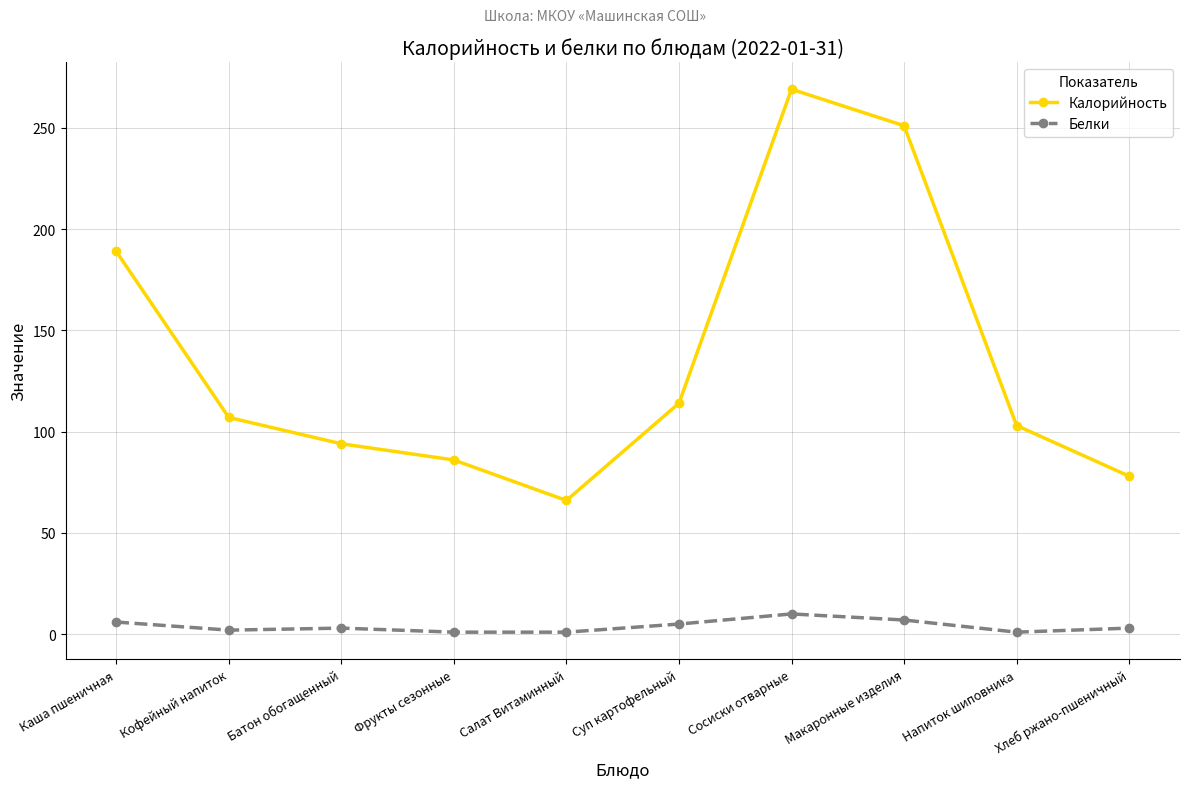

How many lines are shown in the chart?

2